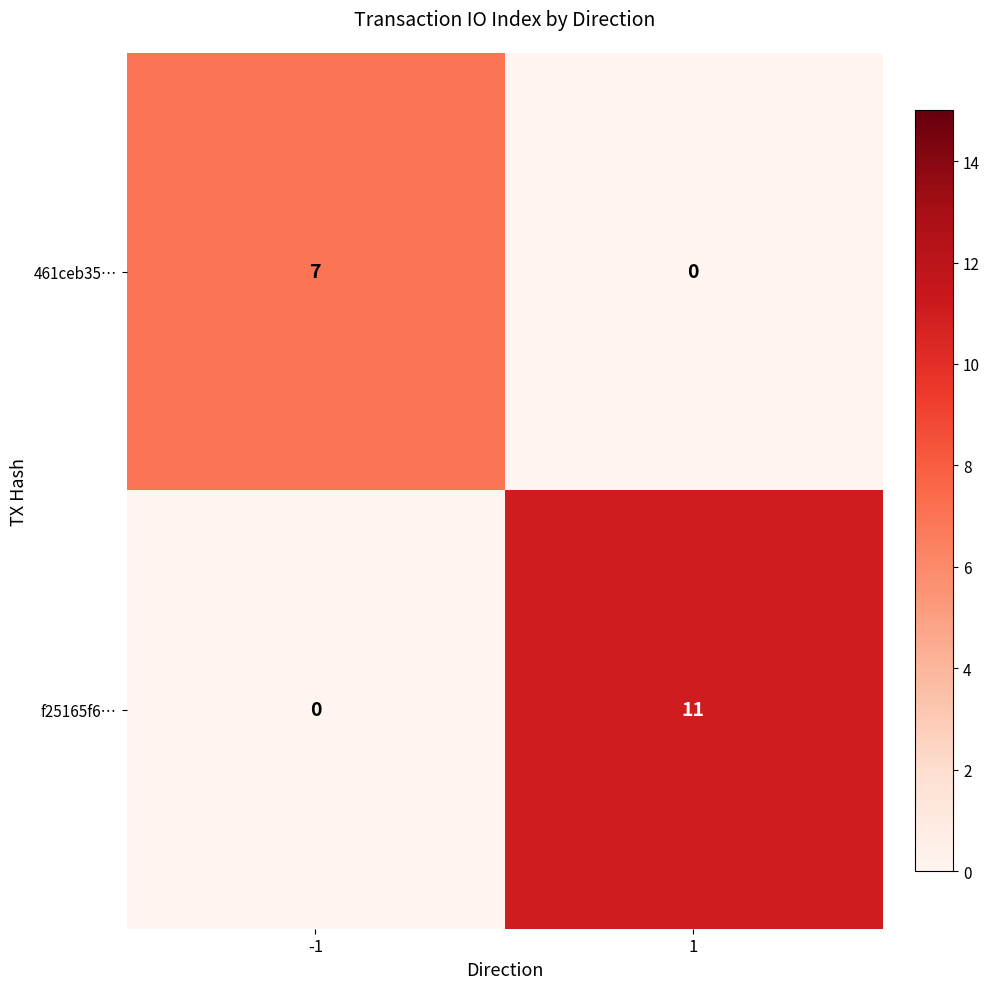

What is the sum of the 461ceb35… values at 1 and -1?

7